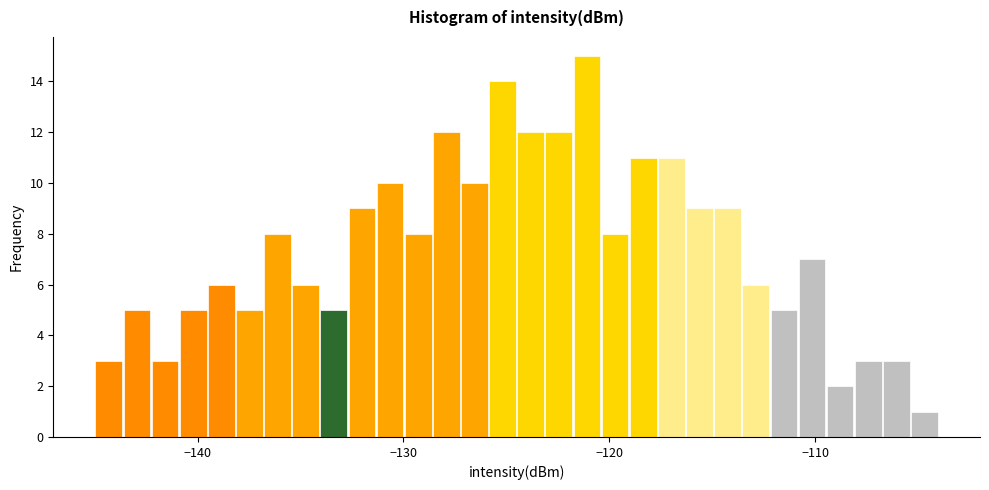

Around what value on the x-axis is the tallest bar? Give the approximate position of its centre, as read against the axis.

-121